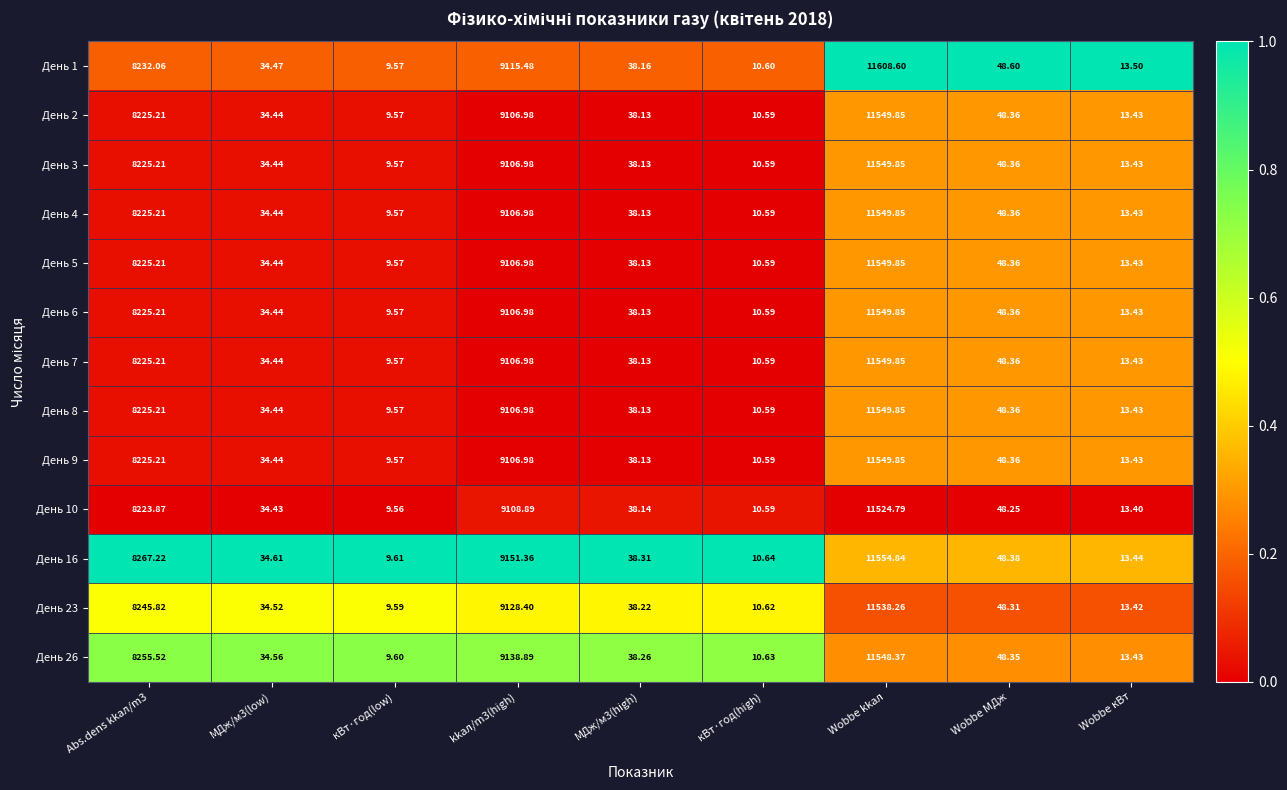

Count the number of data series in this chart.

13